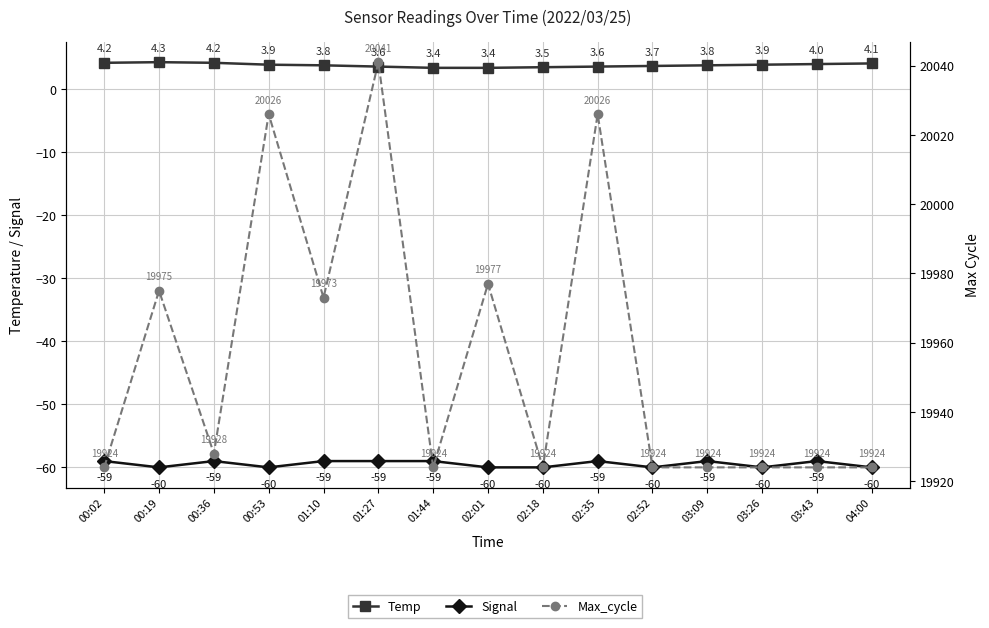

Read the Temp value at 04:00.

4.1